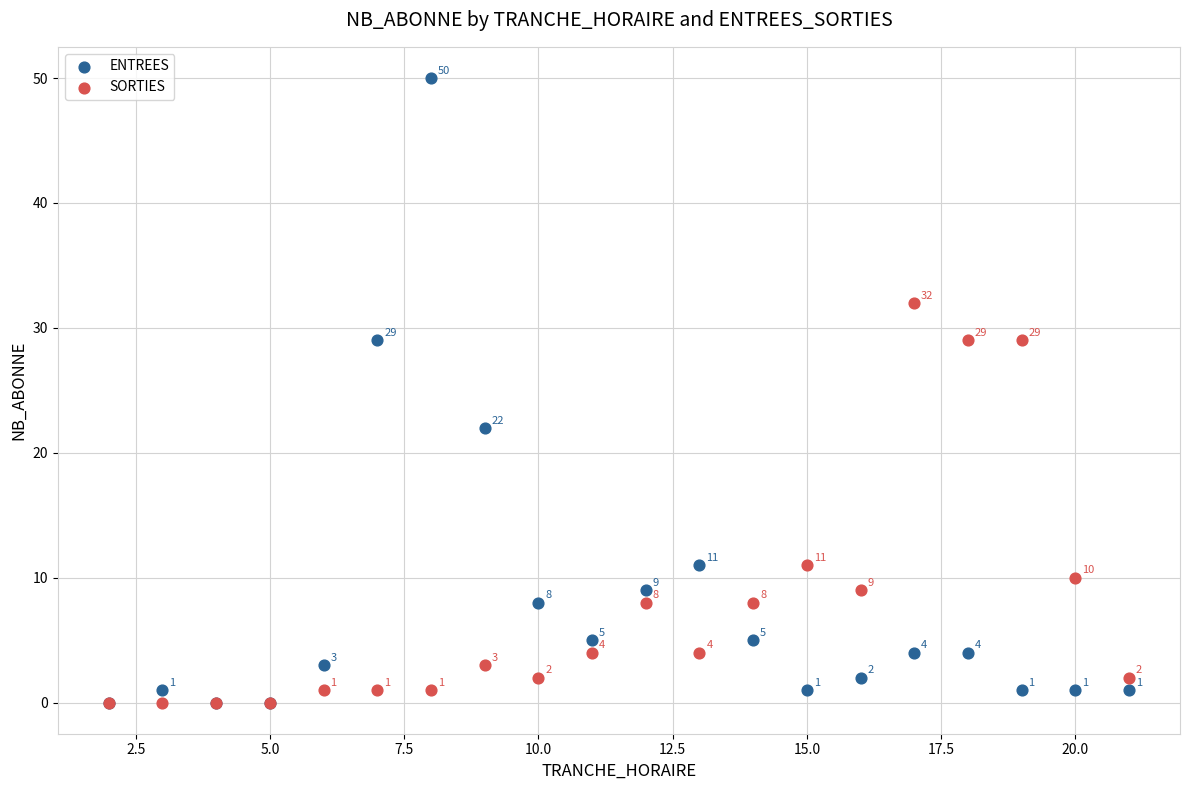

In the ENTREES series, what Y value is closest to 25?

22